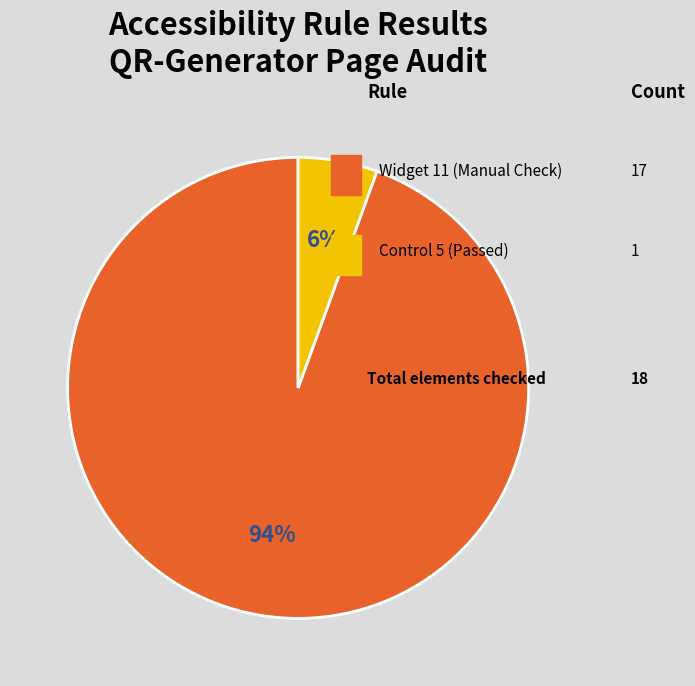

Is there a majority slice in this chart?

Yes